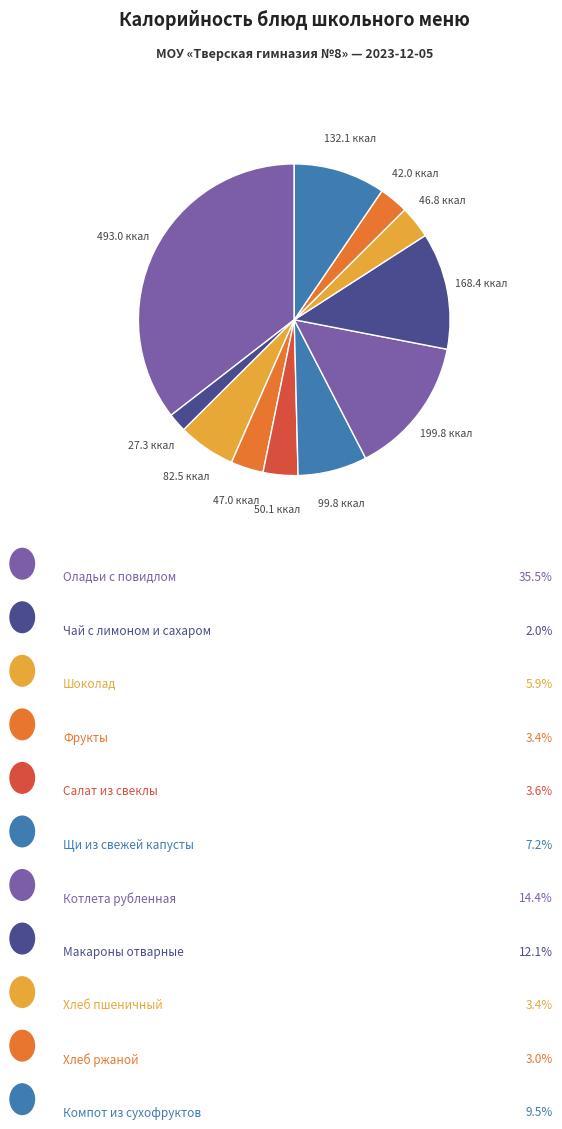

How many slices are in this pie chart?

11